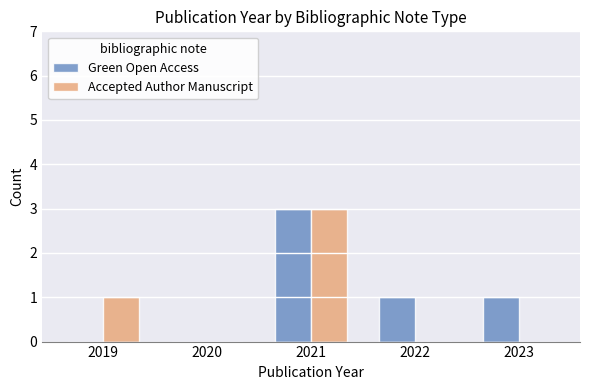

The Accepted Author Manuscript series shows 1 at 2023. True or false?

False